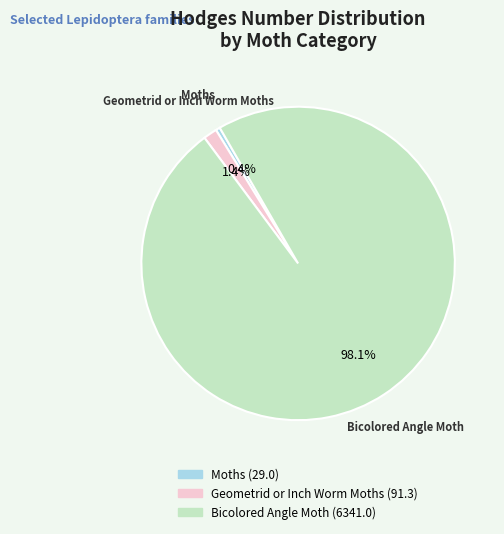

Rank the categories by value from lowest to highest.

Moths, Geometrid or Inch Worm Moths, Bicolored Angle Moth